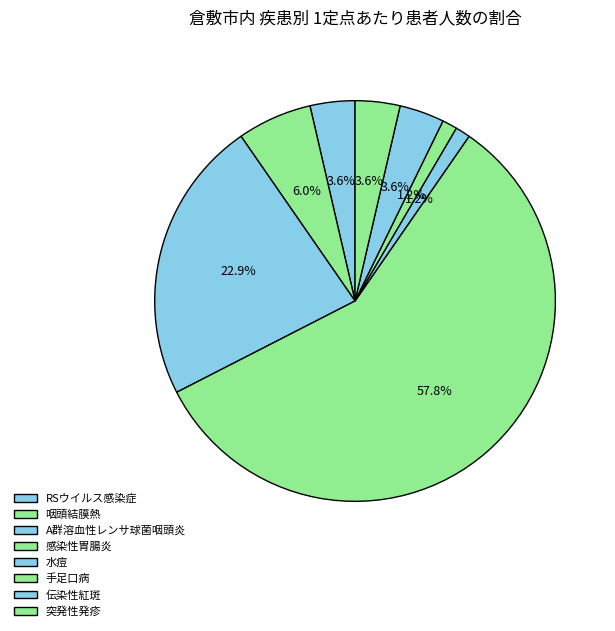

To the nearest percent, what is the combined percentage of 水痘 and 突発性発疹?

5%